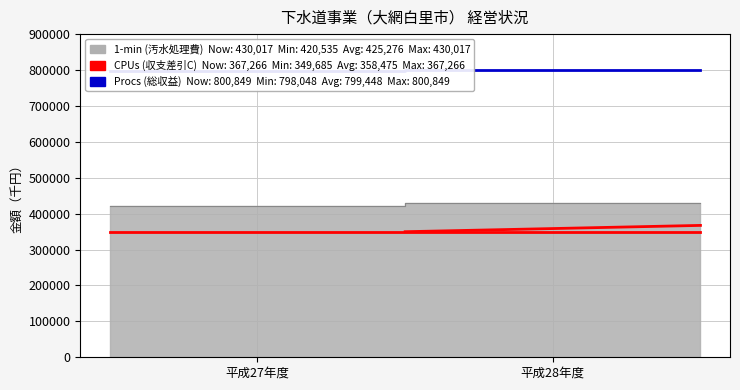

What is the value of the Procs (総収益) point at the 2nd from the left?

800849